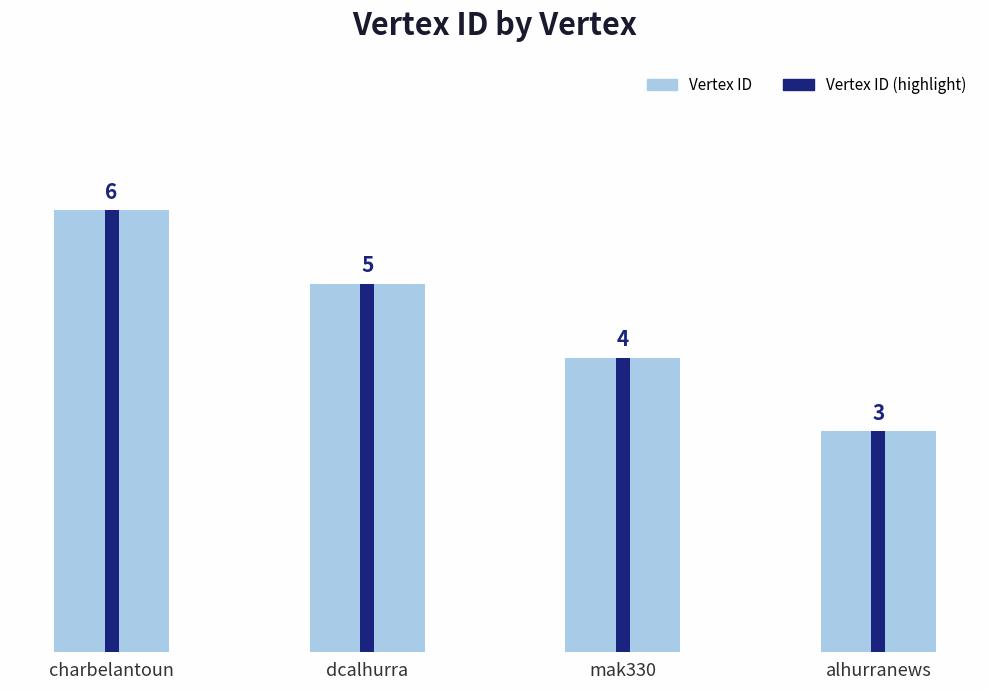

Which series has the widest spread of values?

Vertex ID